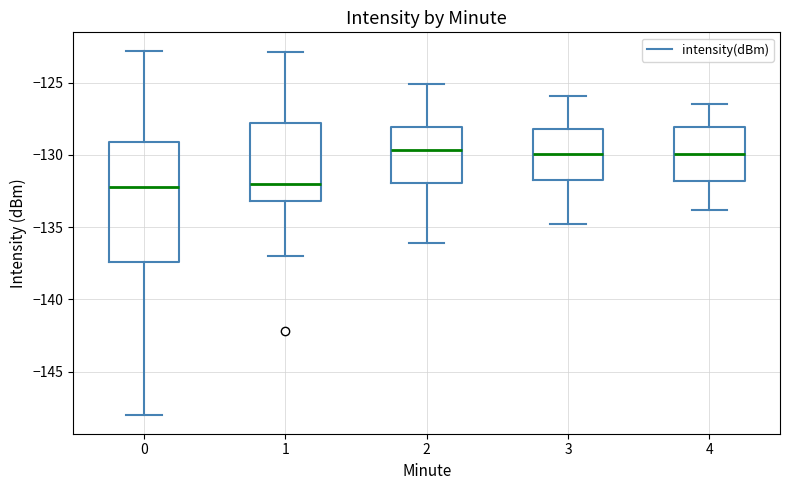

Reading left to right, transcribe this box plot: for each box, give where its median line is, the range the box spans, and where its two whiskers end, as read against the y-axis. The values are not printed on the chart, so give them approximately, as read against the axis.

0: median -132.0, box -137.5 to -129.0, whiskers -148.0 to -123.0
1: median -132.0, box -133.0 to -128.0, whiskers -137.0 to -123.0
2: median -129.5, box -132.0 to -128.0, whiskers -136.0 to -125.0
3: median -130.0, box -131.5 to -128.0, whiskers -135.0 to -126.0
4: median -130.0, box -132.0 to -128.0, whiskers -134.0 to -126.5